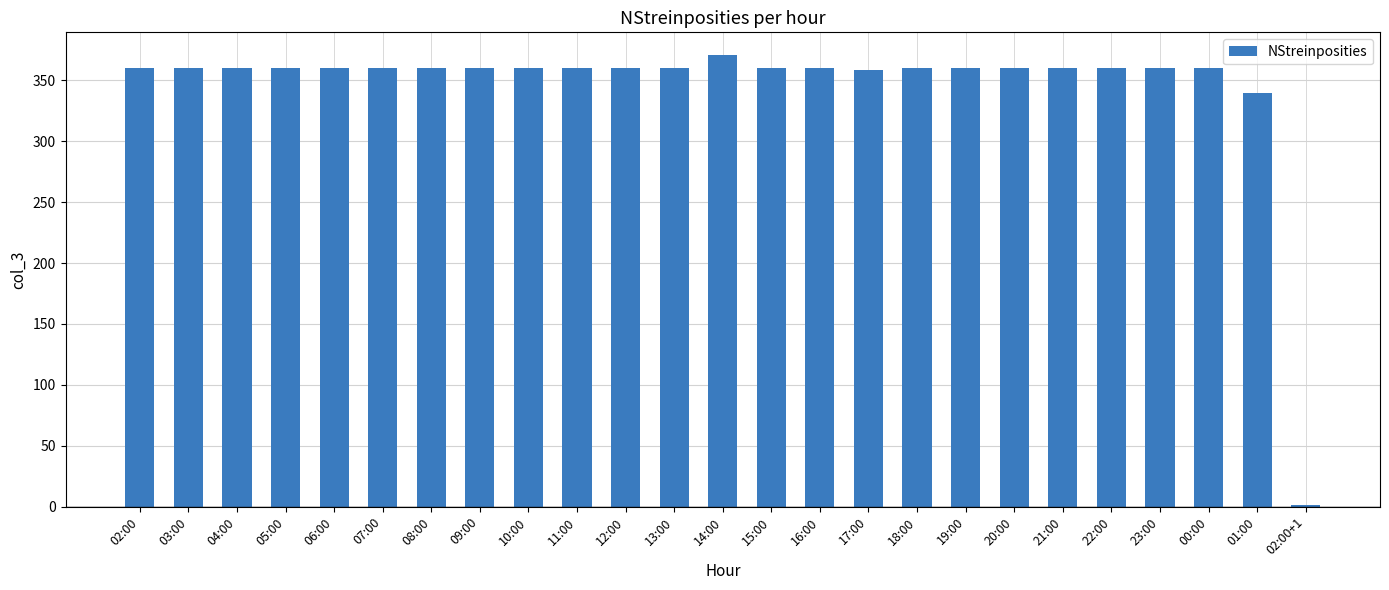

What is the ratio of the value at 05:00 to the value at 16:00?

1.0